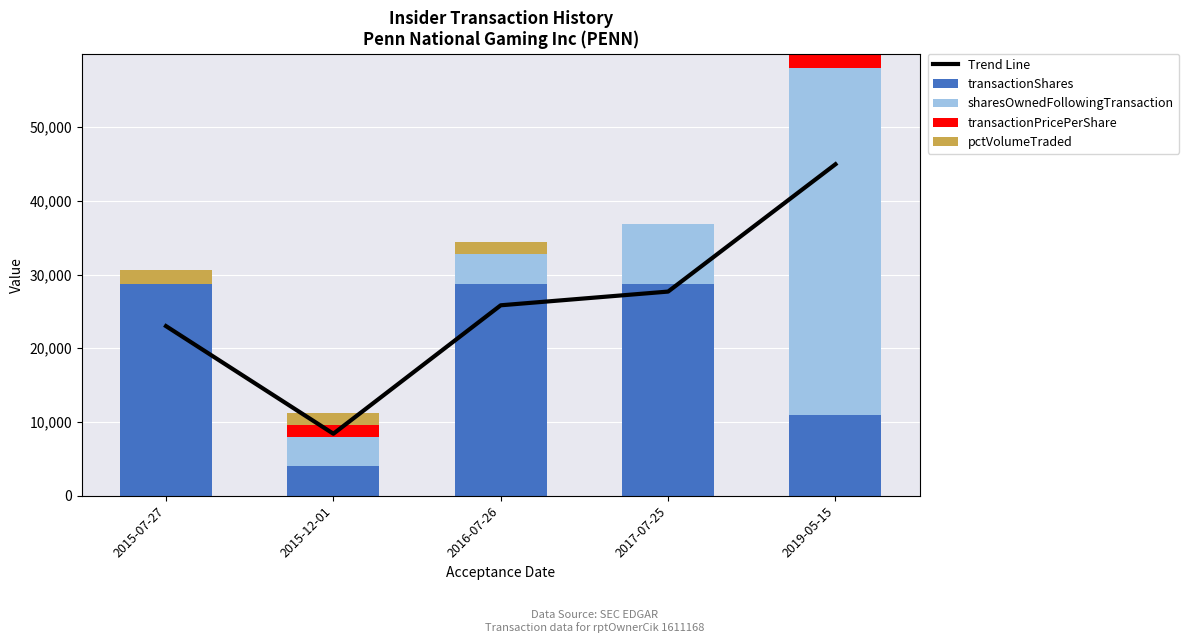

What position from the right is 2016-07-26?

3